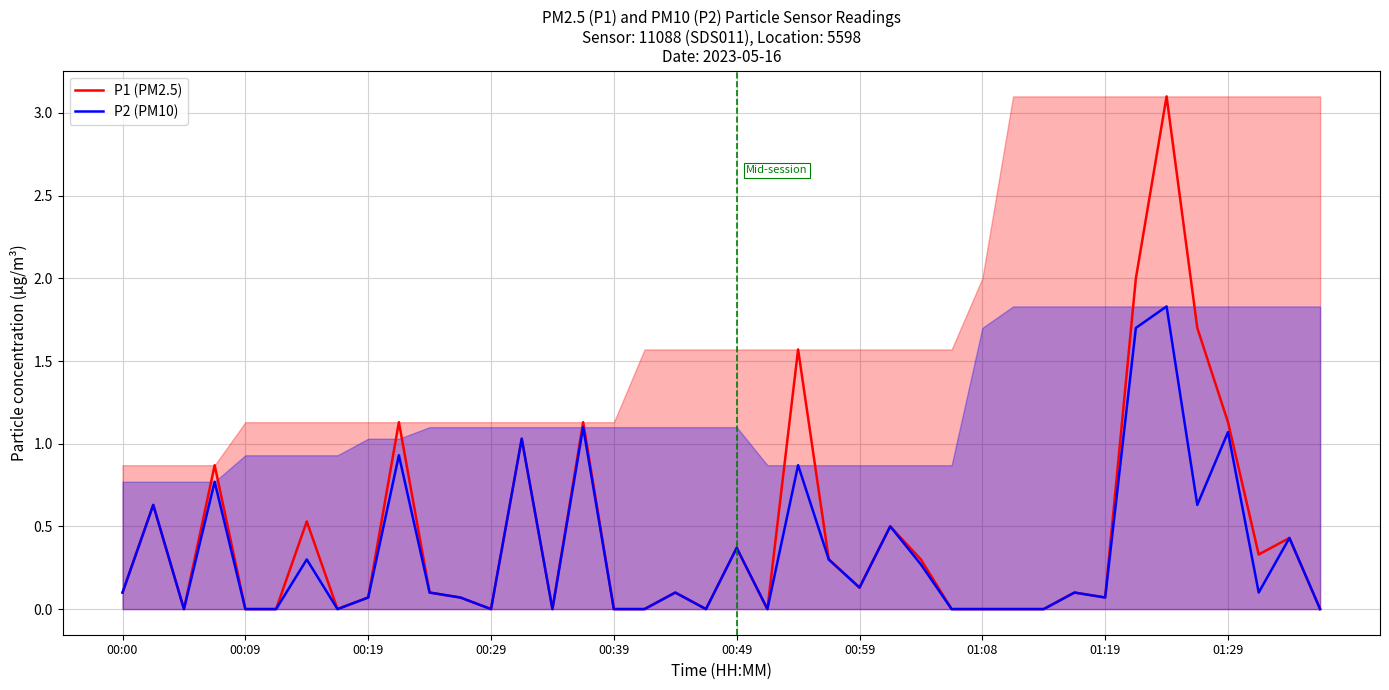

What is the maximum value for P1 (PM2.5)?

3.1